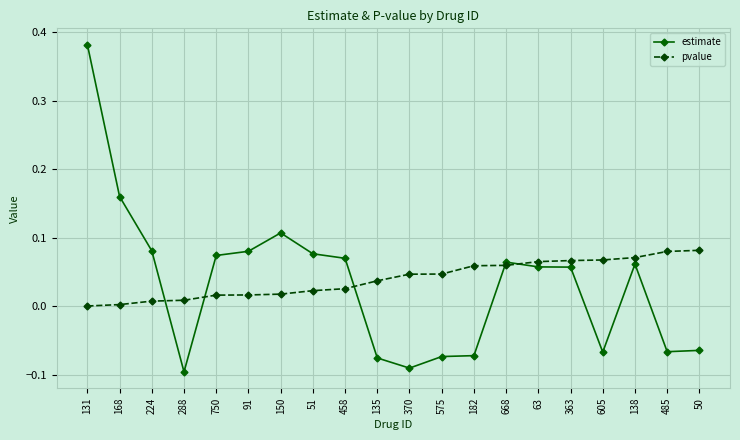

Rank the series at 224 from highest to lowest value.

estimate, pvalue